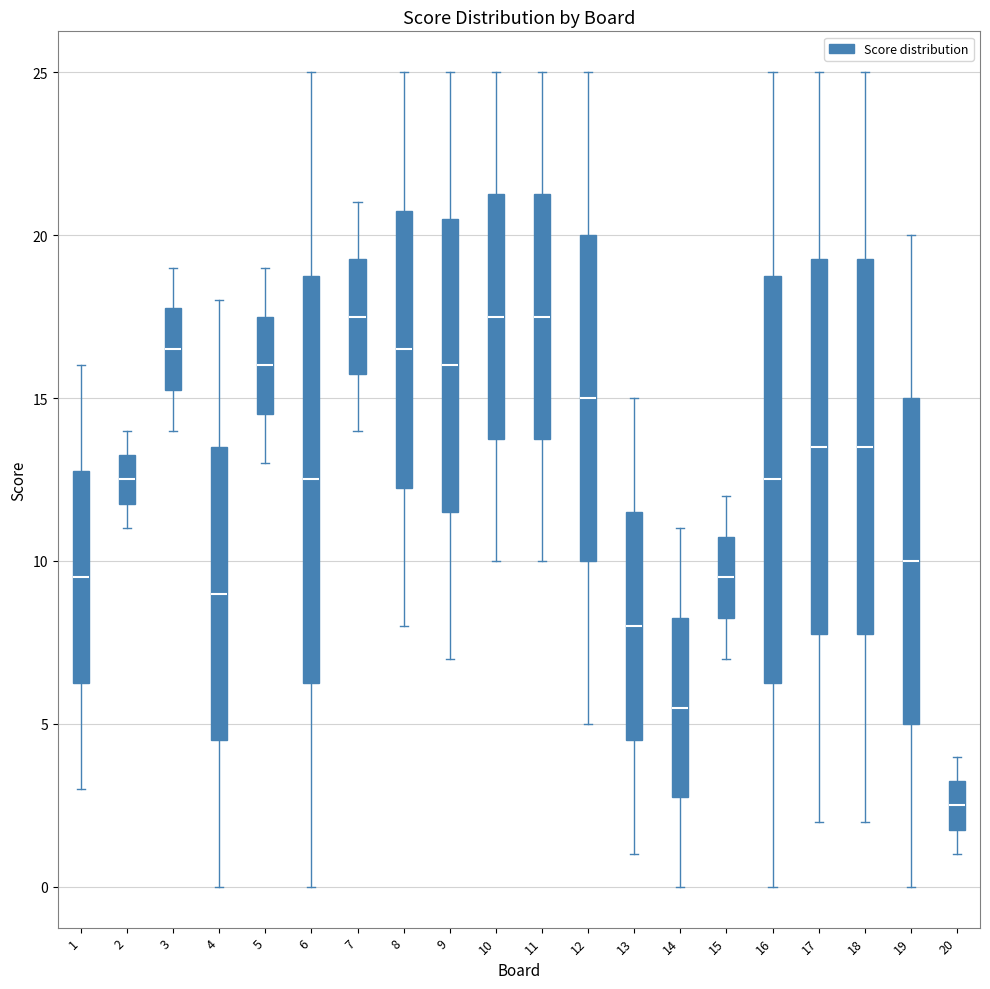

Reading left to right, transcribe this box plot: for each box, give where its median line is, the range the box spans, and where its two whiskers end, as read against the y-axis. The values are not printed on the chart, so give them approximately, as read against the axis.

1: median 9.5, box 6.5 to 13.0, whiskers 3.0 to 16.0
2: median 12.5, box 12.0 to 13.5, whiskers 11.0 to 14.0
3: median 16.5, box 15.5 to 18.0, whiskers 14.0 to 19.0
4: median 9.0, box 4.5 to 13.5, whiskers 0.0 to 18.0
5: median 16.0, box 14.5 to 17.5, whiskers 13.0 to 19.0
6: median 12.5, box 6.5 to 19.0, whiskers 0.0 to 25.0
7: median 17.5, box 16.0 to 19.5, whiskers 14.0 to 21.0
8: median 16.5, box 12.5 to 21.0, whiskers 8.0 to 25.0
9: median 16.0, box 11.5 to 20.5, whiskers 7.0 to 25.0
10: median 17.5, box 14.0 to 21.5, whiskers 10.0 to 25.0
11: median 17.5, box 14.0 to 21.5, whiskers 10.0 to 25.0
12: median 15.0, box 10.0 to 20.0, whiskers 5.0 to 25.0
13: median 8.0, box 4.5 to 11.5, whiskers 1.0 to 15.0
14: median 5.5, box 3.0 to 8.5, whiskers 0.0 to 11.0
15: median 9.5, box 8.5 to 11.0, whiskers 7.0 to 12.0
16: median 12.5, box 6.5 to 19.0, whiskers 0.0 to 25.0
17: median 13.5, box 8.0 to 19.5, whiskers 2.0 to 25.0
18: median 13.5, box 8.0 to 19.5, whiskers 2.0 to 25.0
19: median 10.0, box 5.0 to 15.0, whiskers 0.0 to 20.0
20: median 2.5, box 2.0 to 3.5, whiskers 1.0 to 4.0